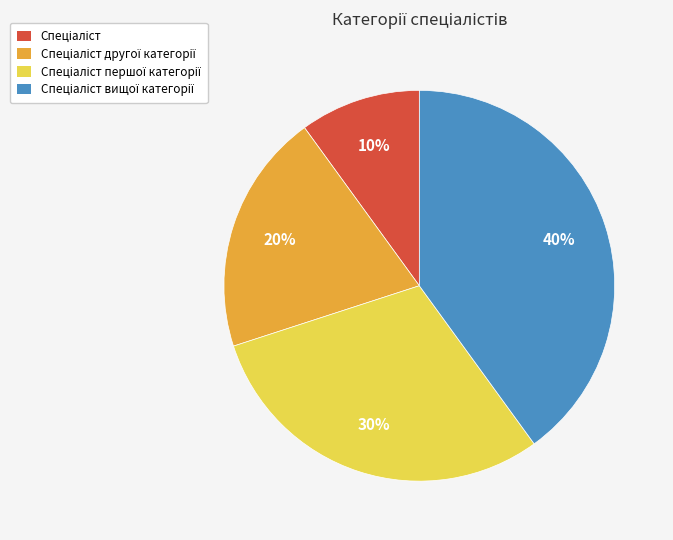

To the nearest percent, what is the average slice percentage?

25%